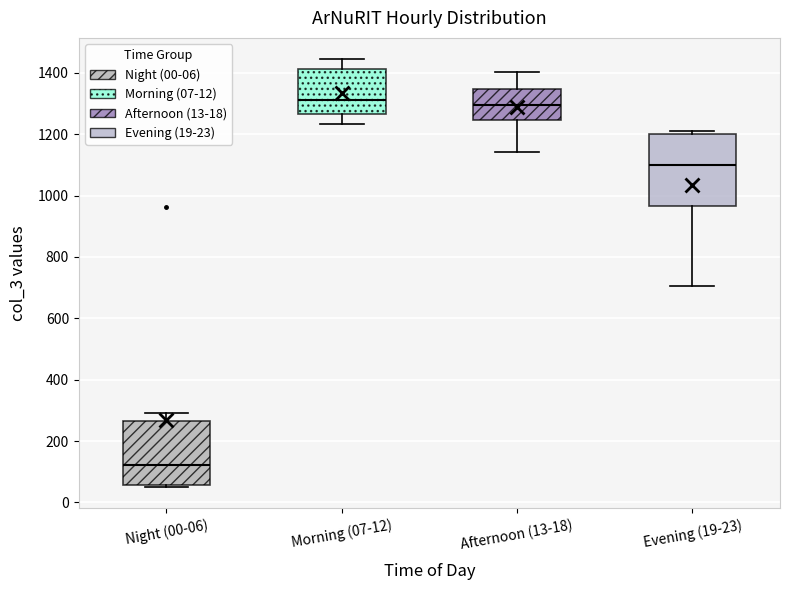

Comparing the boxes themselves (not the whiskers), which one is the tallest?

Evening (19-23)